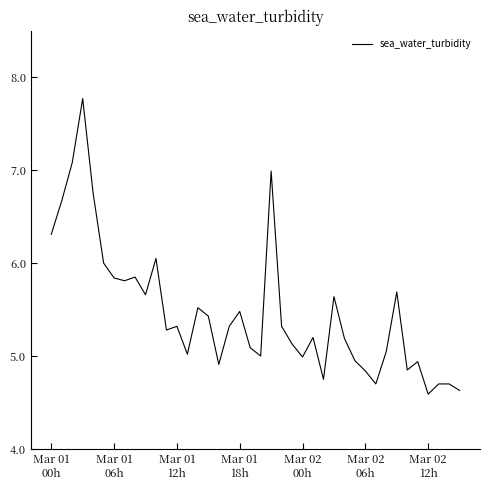

What is the smallest value displayed?

4.6